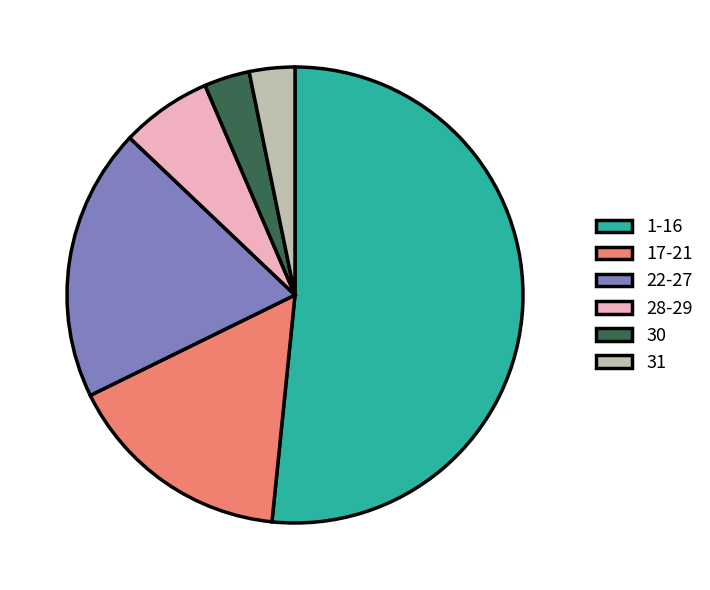

What is the largest slice in the pie chart?

1-16